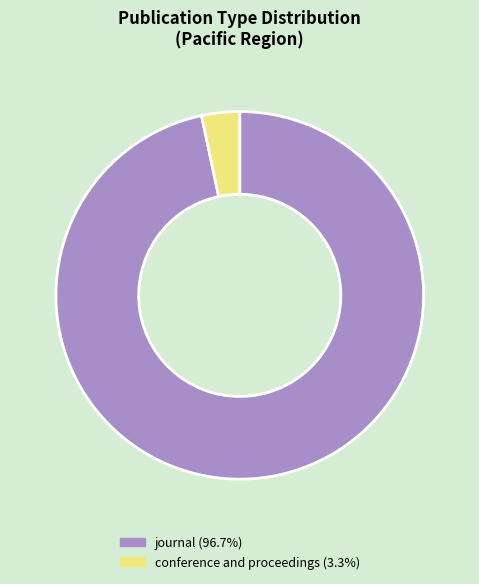

Combined, do journal and conference and proceedings account for over 50%?

Yes